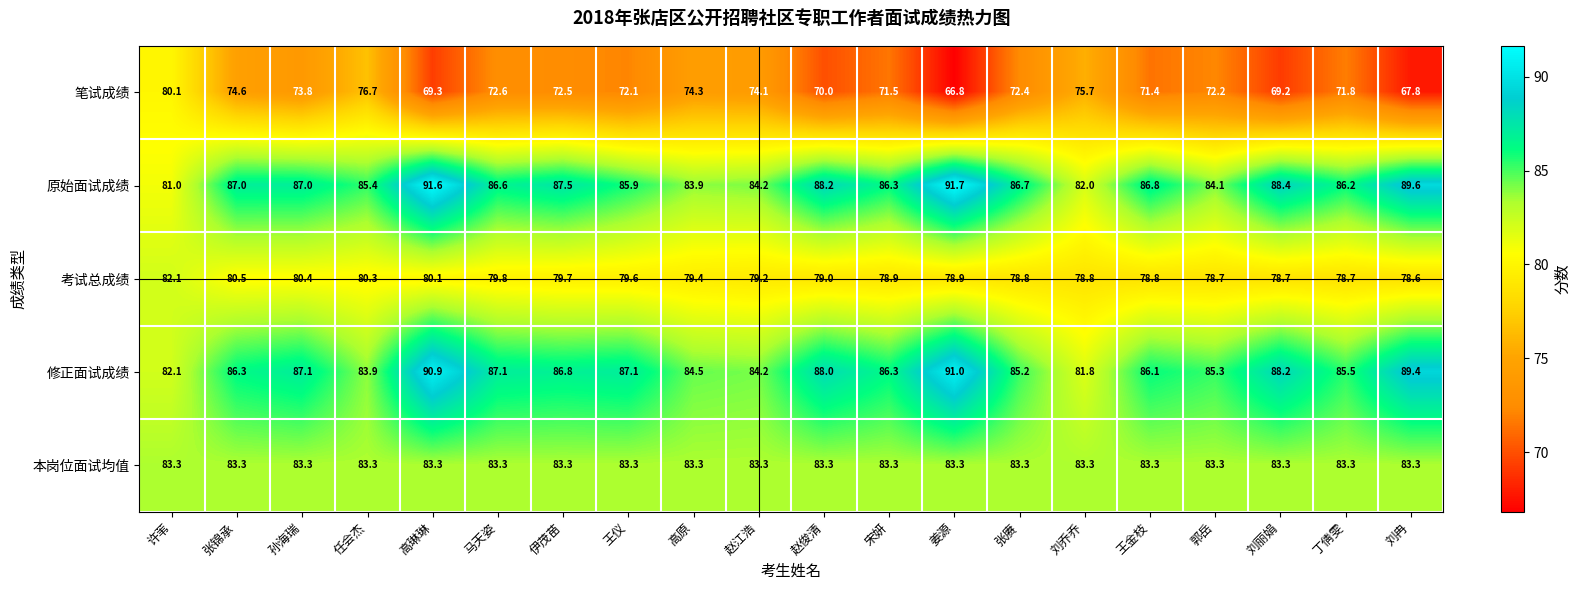

The 考试总成绩 series shows 125.7 at 赵俊清. True or false?

False